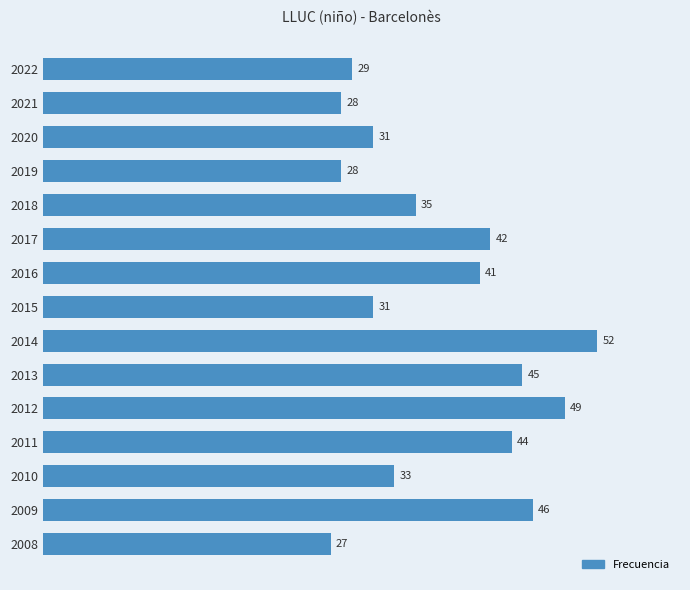

Reading bottom to top, transcribe all the data shown in this chart.

2008=27	2009=46	2010=33	2011=44	2012=49	2013=45	2014=52	2015=31	2016=41	2017=42	2018=35	2019=28	2020=31	2021=28	2022=29